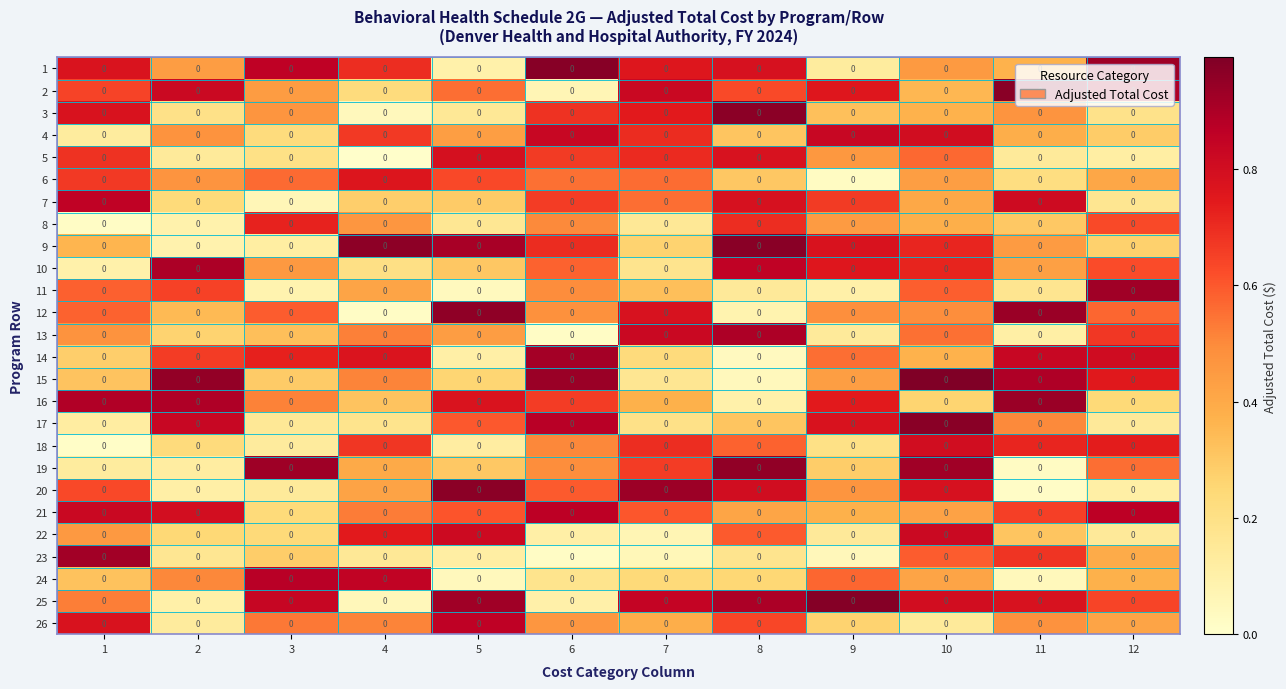

At how many categories does at least one series exceed 0?

12